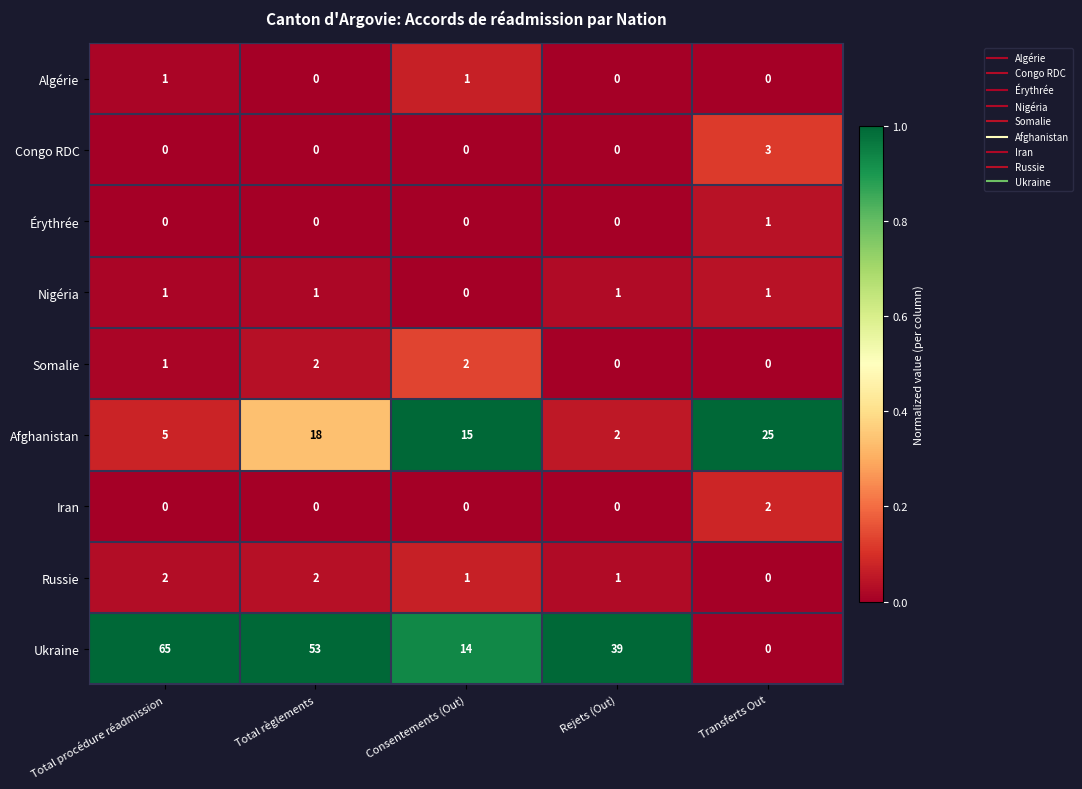

At which category is the sum across all series the highest?

Total règlements